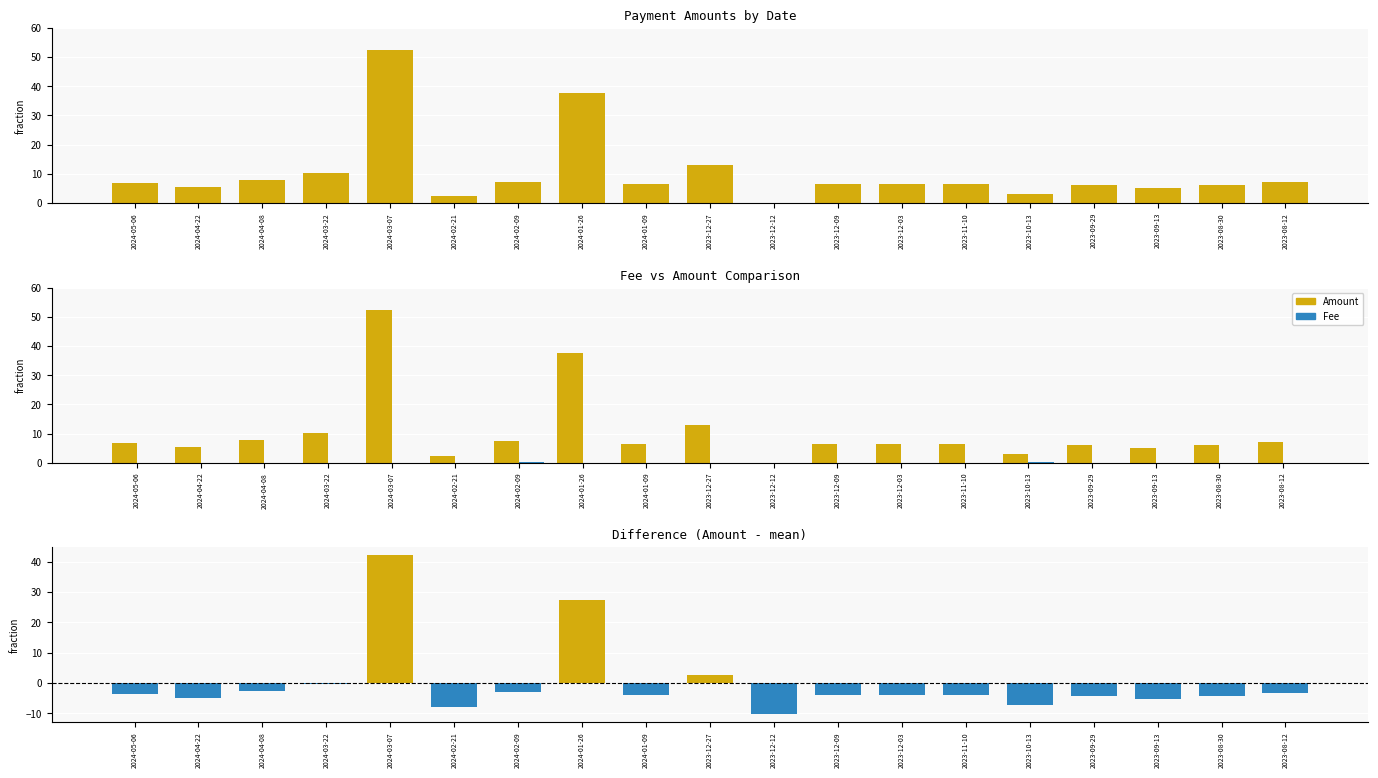

What is the approximate value of Difference at 2024-03-22?

-0.2